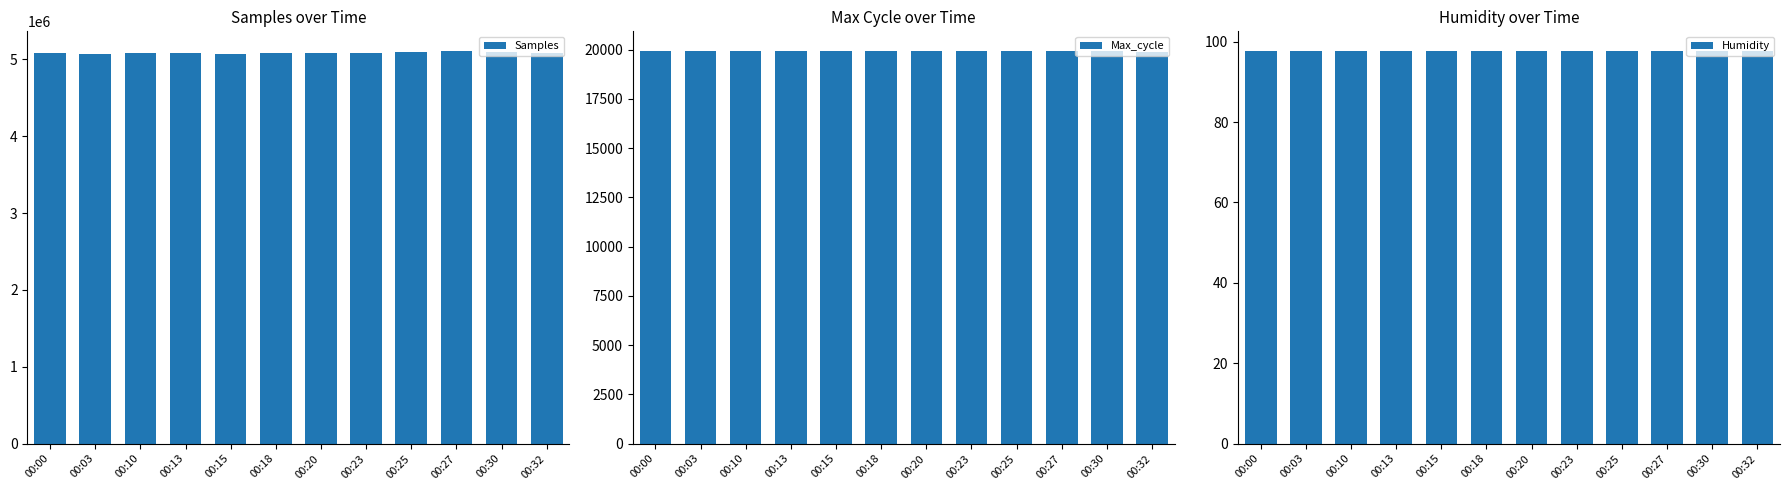

How many series are shown in this chart?

3